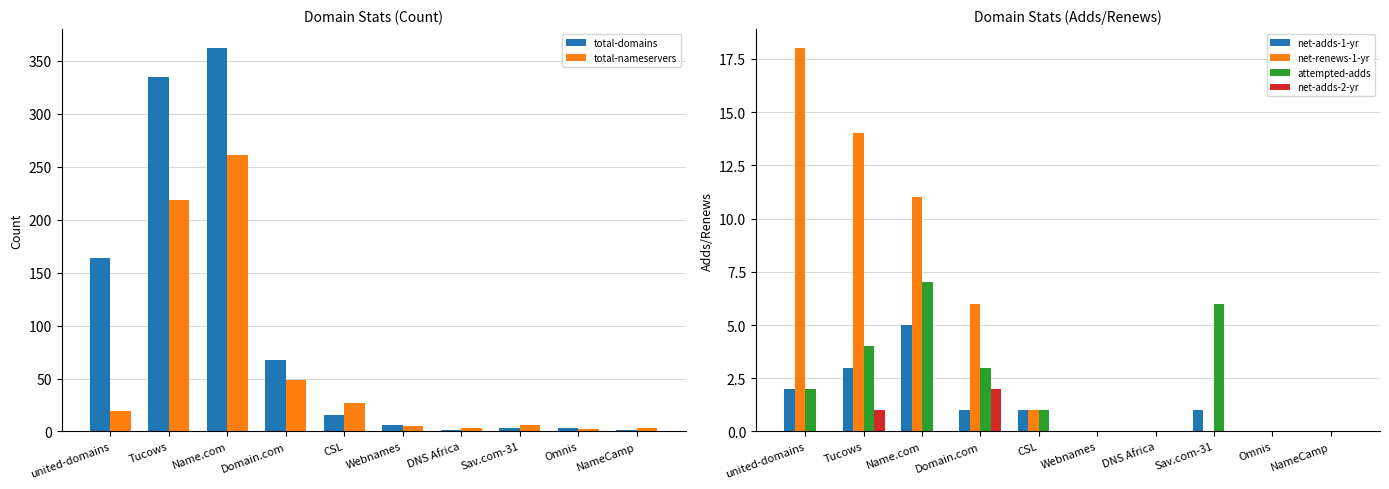

What is the value of the attempted-adds bar at the 1st from the left?

2